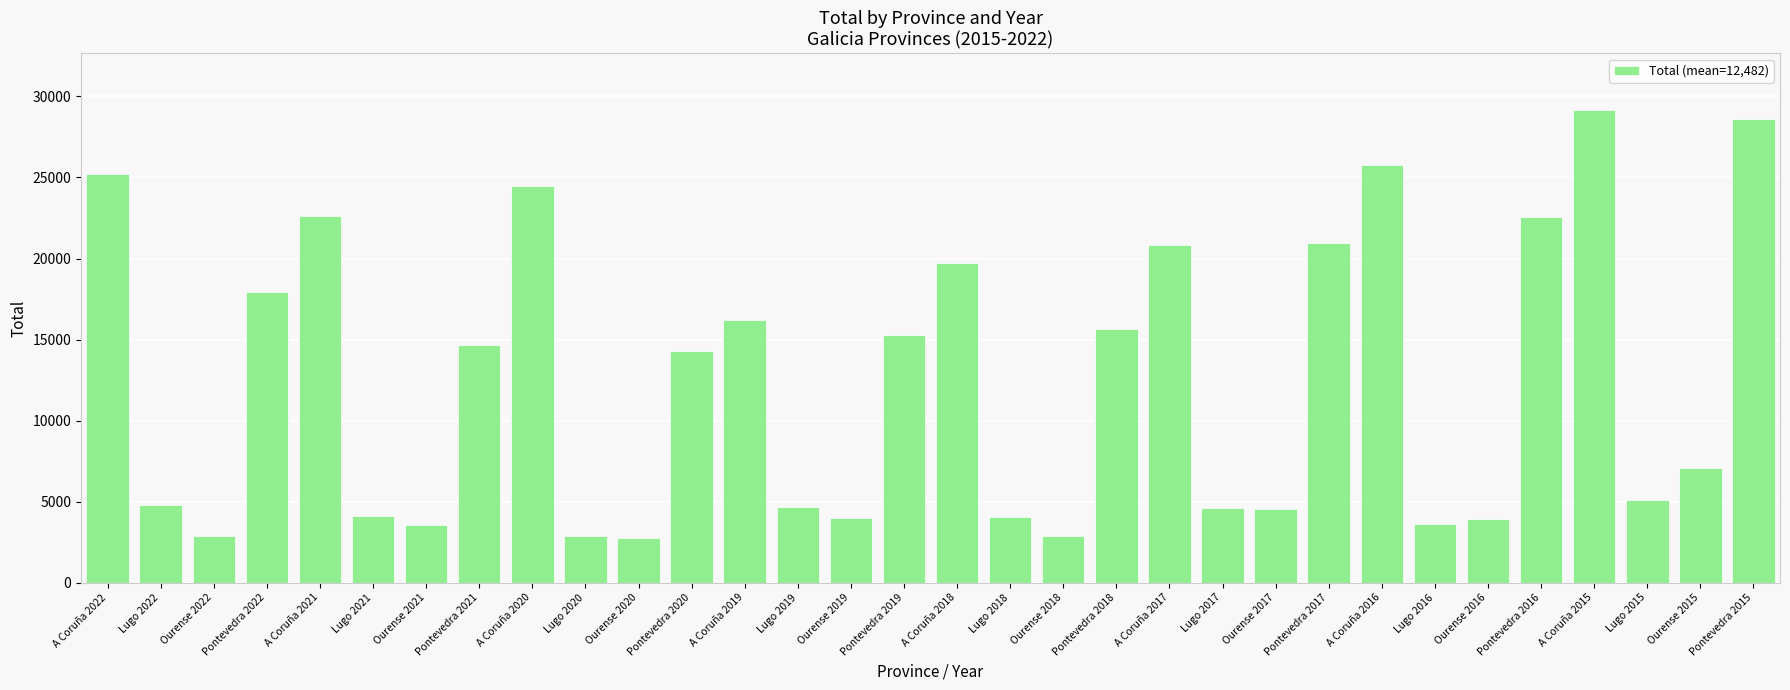

What is the difference between the maximum and minimum values?

26413